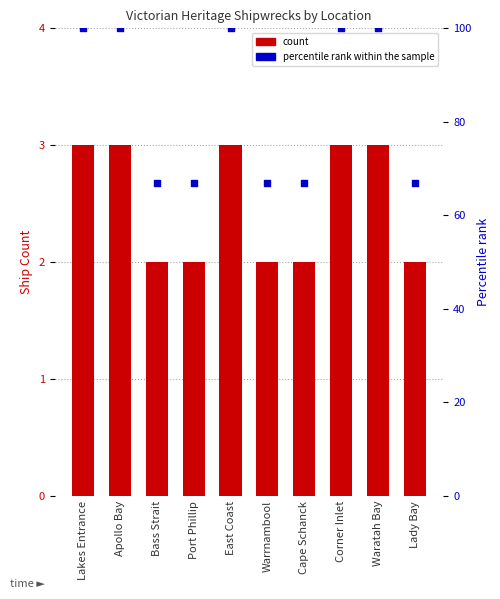

What is the total value across all series at East Coast?

103